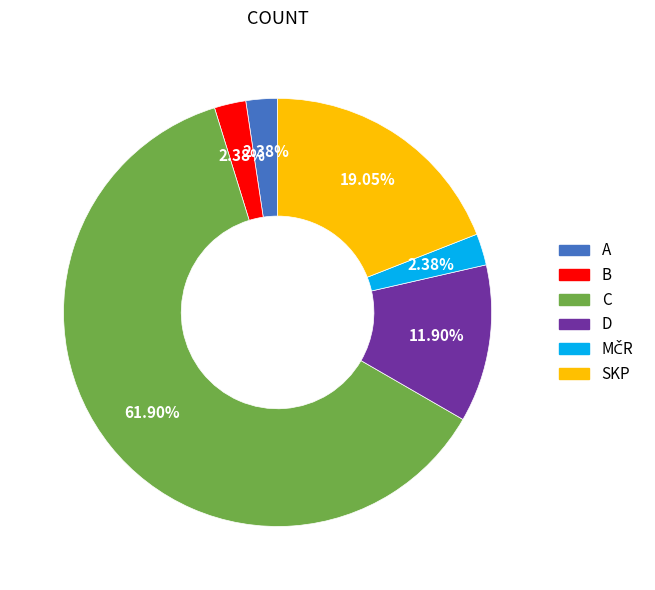

Is there a majority slice in this chart?

Yes